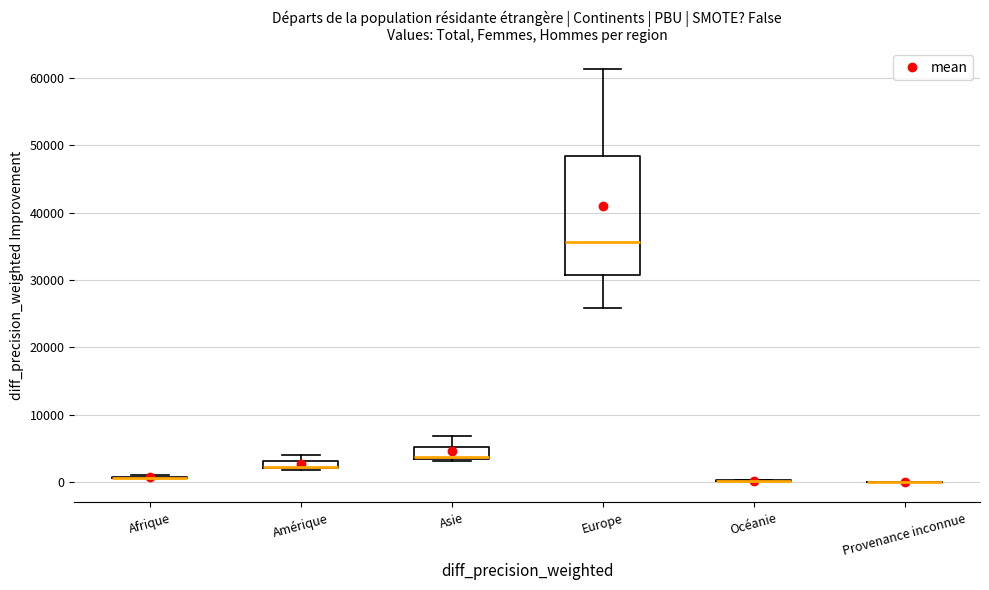

Comparing the boxes themselves (not the whiskers), which one is the tallest?

Europe